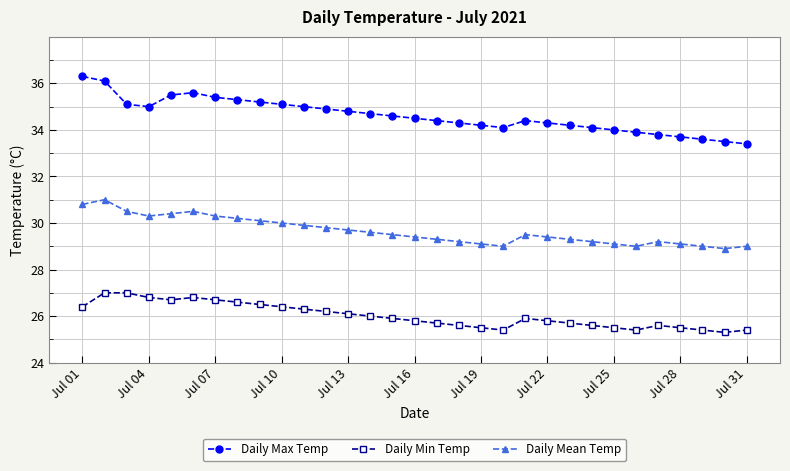

What is the difference between the second highest and minimum values in the Daily Max Temp series?

2.7